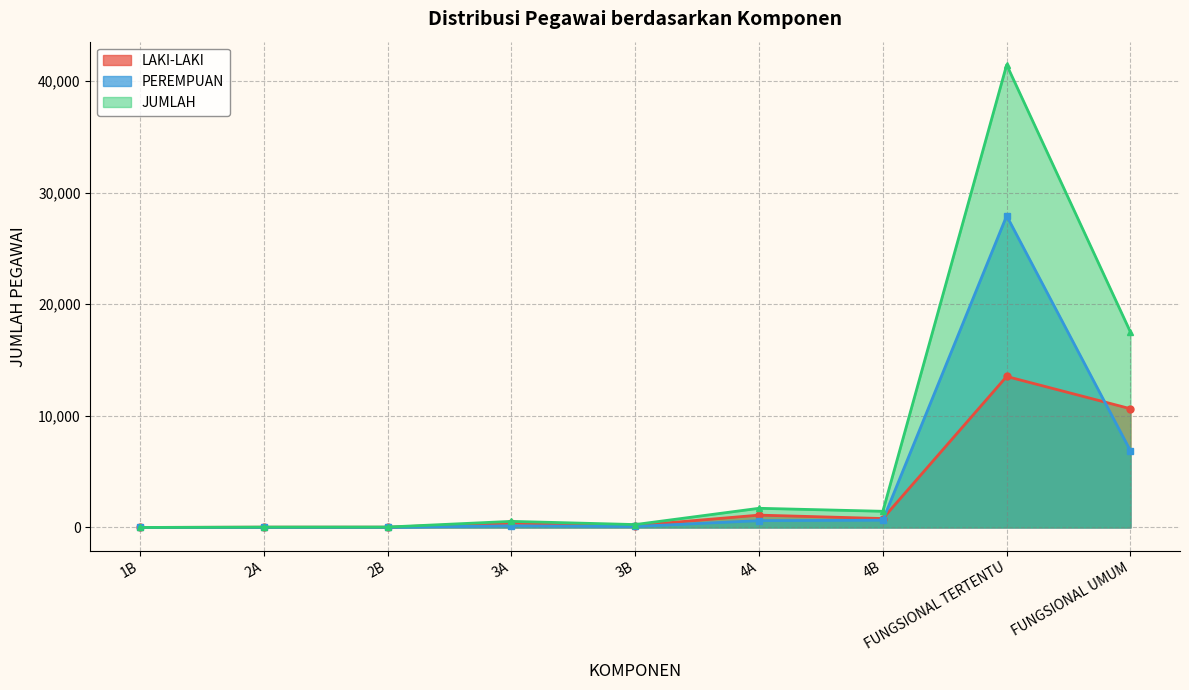

How many distinct data groups are displayed?

3